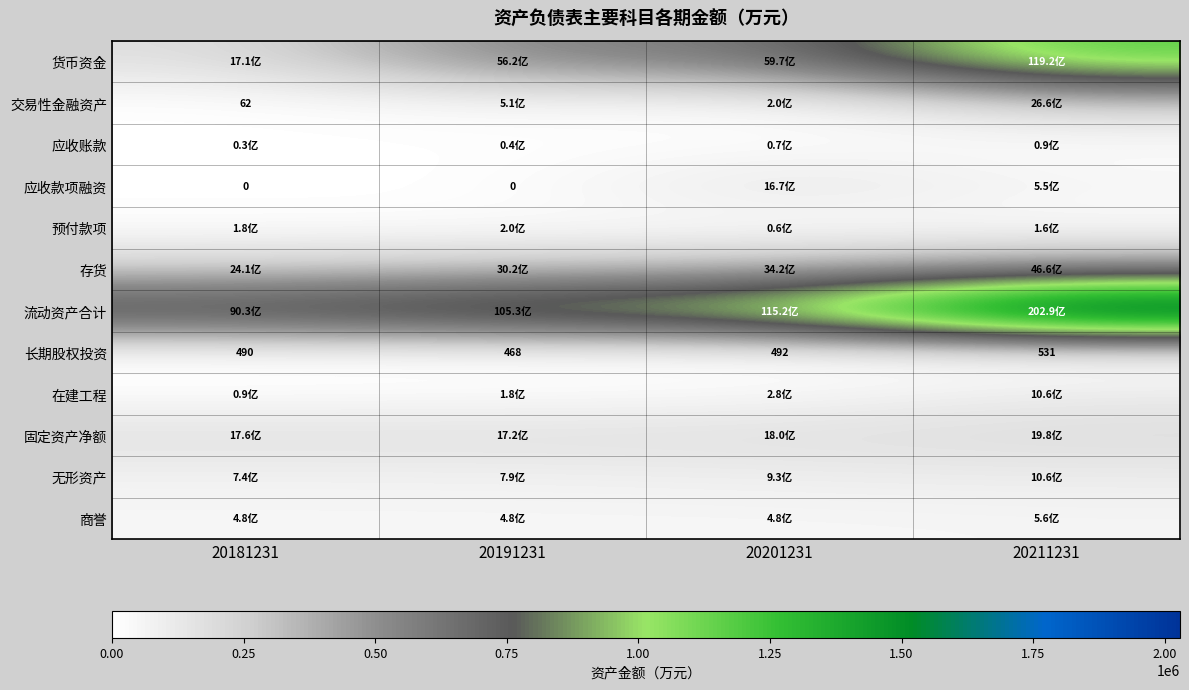

At which label does 应收账款 reach its peak?

20211231